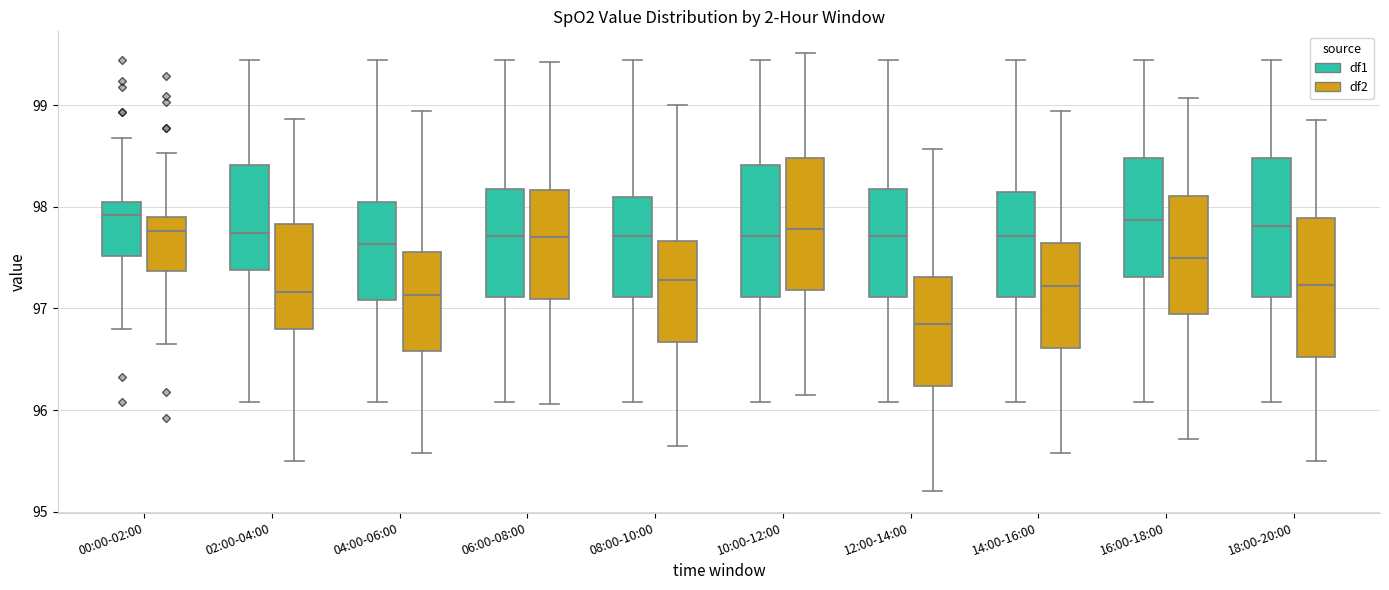

Where does the upper whisker of the box for 14:00-16:00 (df2) end on the y-axis? The values are not printed on the chart, so give them approximately, as read against the axis.

98.9